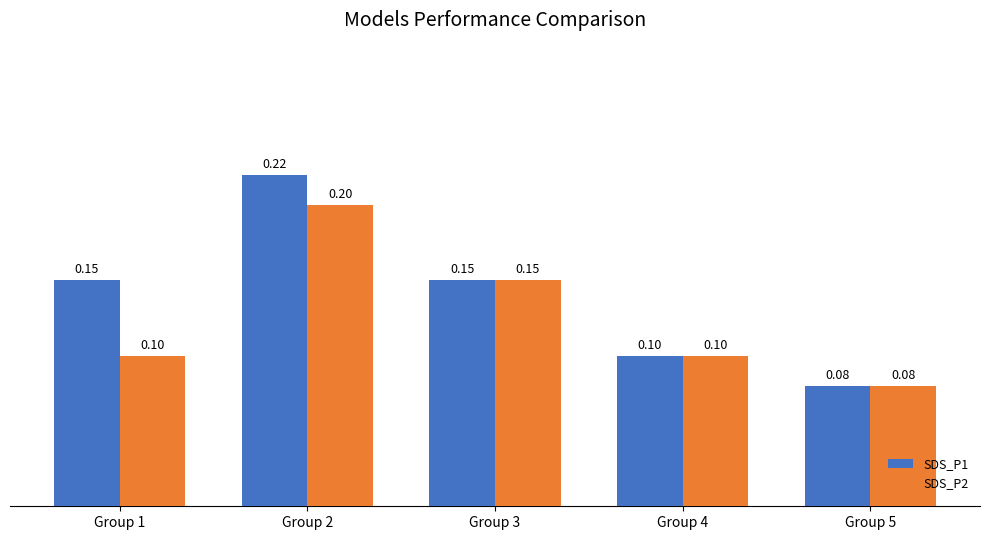

List the series in order of their overall mean, highest first.

SDS_P1, SDS_P2